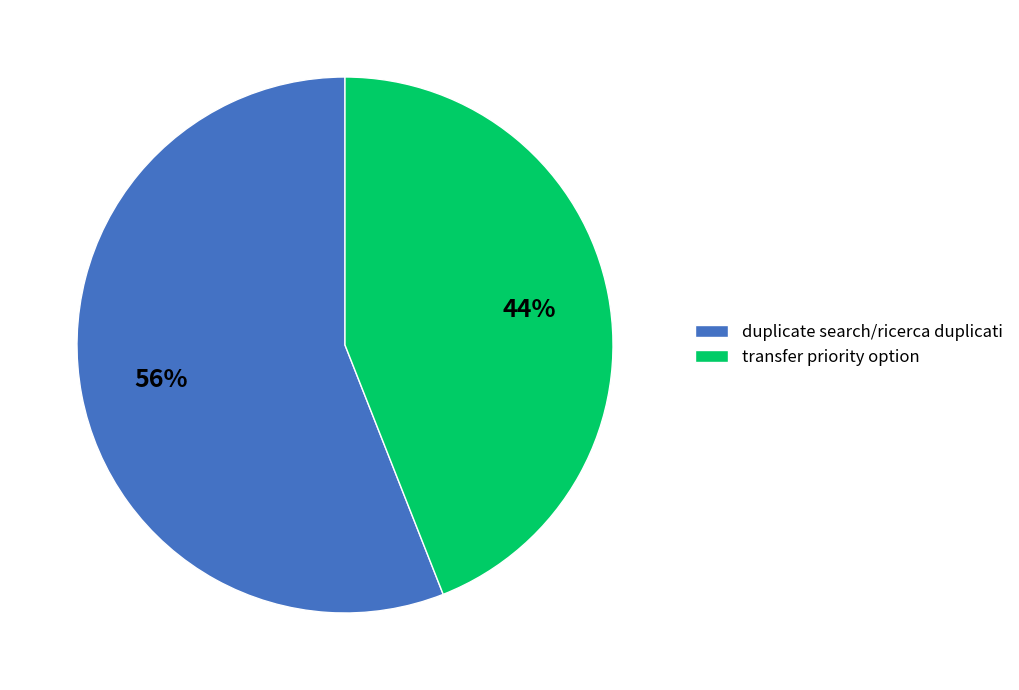

The transfer priority option slice represents 54% of the pie. True or false?

False